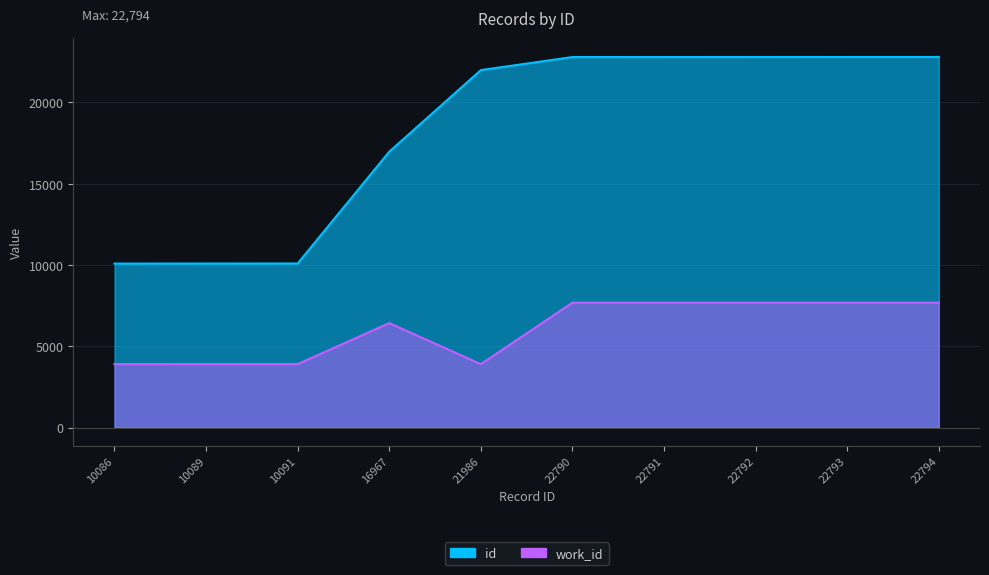

Which series has the largest range (max minus min)?

id